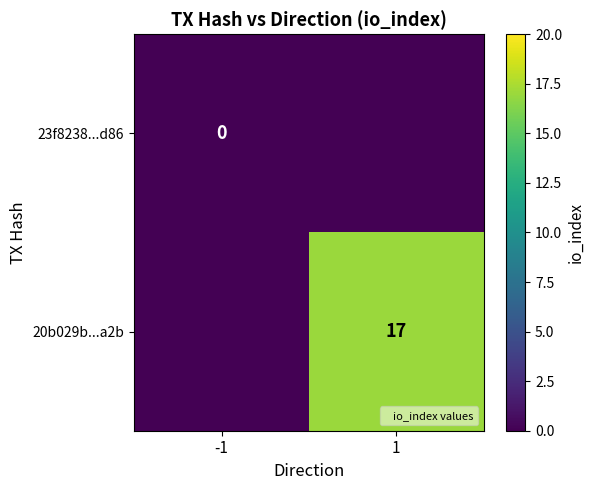

Is it true that 20b029b...a2b equals 9 at 1?

False